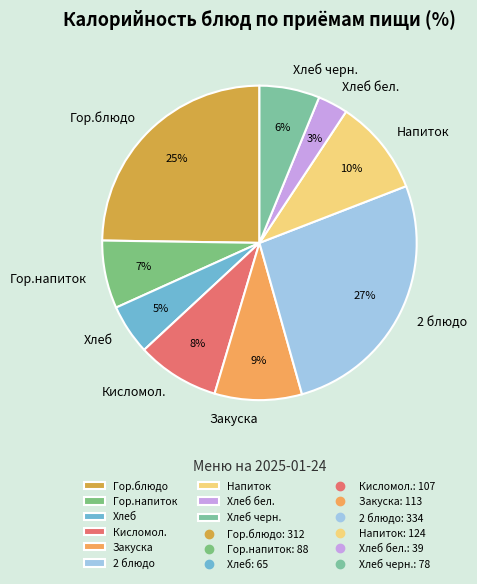

To the nearest percent, what is the combined percentage of Кисломол. and Гор.блюдо?

33%